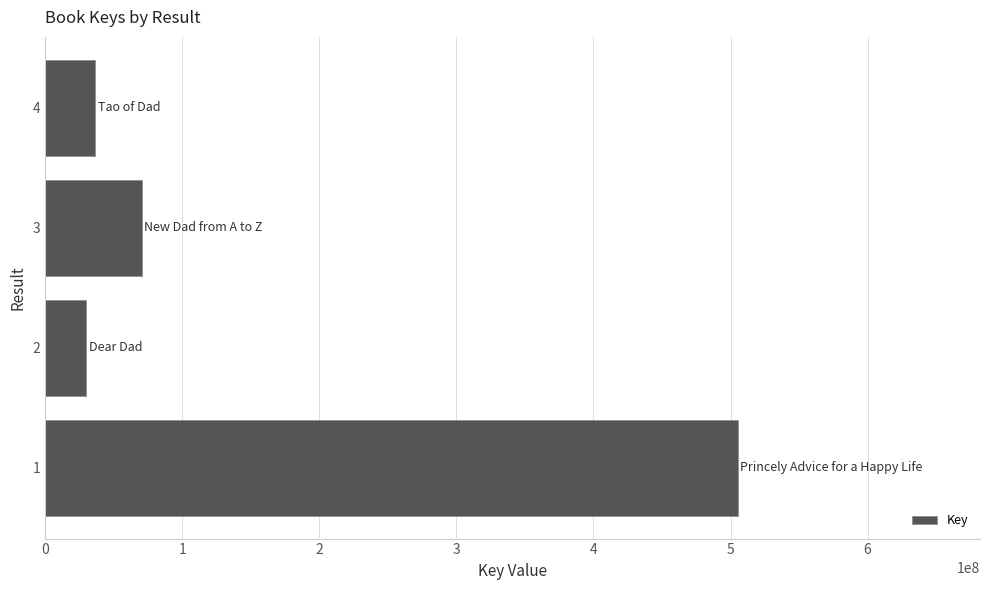

What is the change in value from 1 to 2?

-475166609